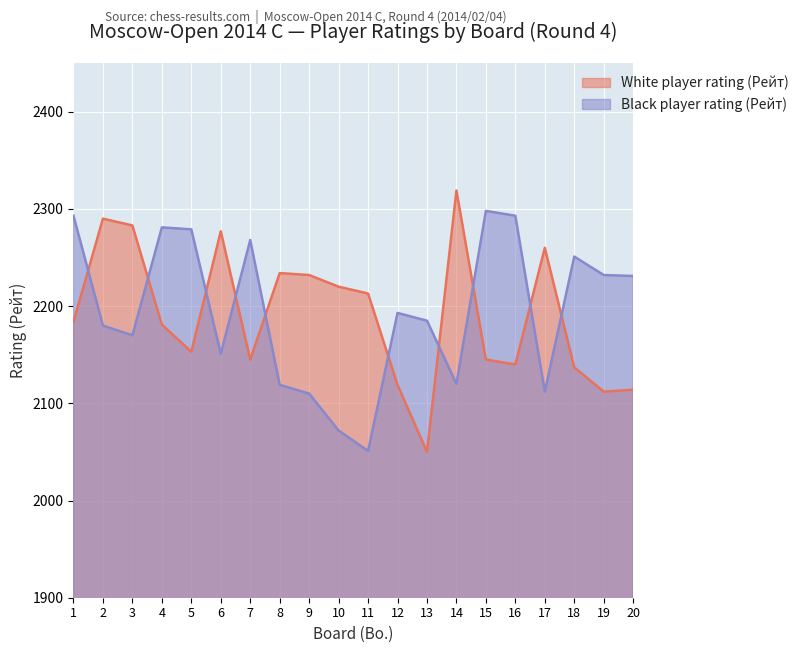

What is the maximum value for Black player rating (Рейт)?

2298